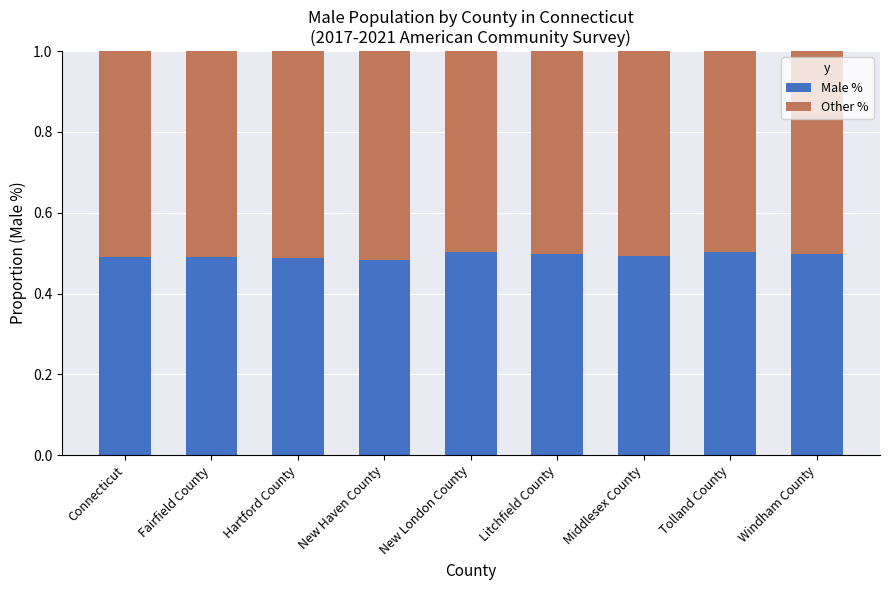

What is the total value across all series at Litchfield County?

1.0